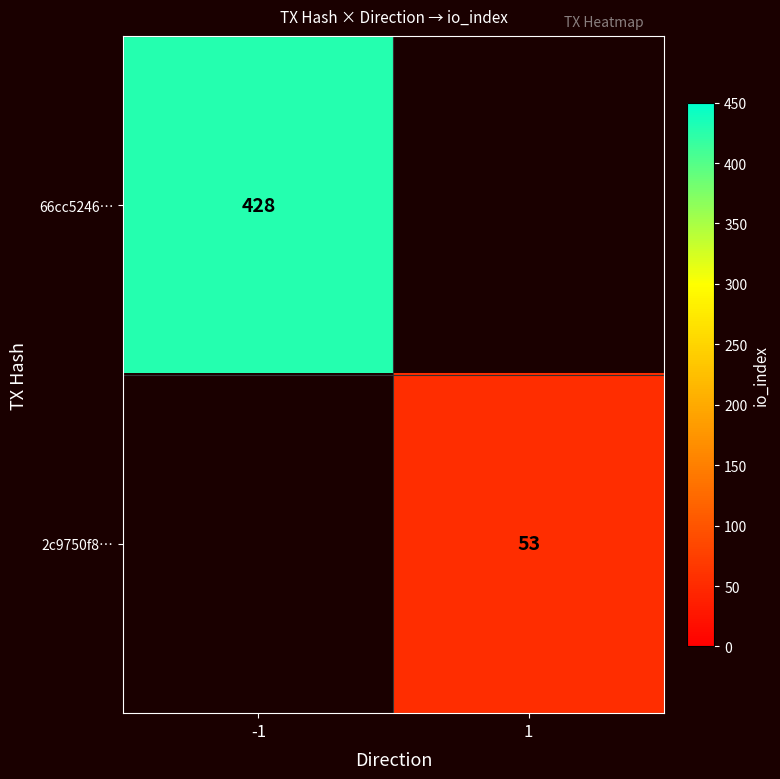

Is it true that 66cc5246… equals 428 at -1?

True